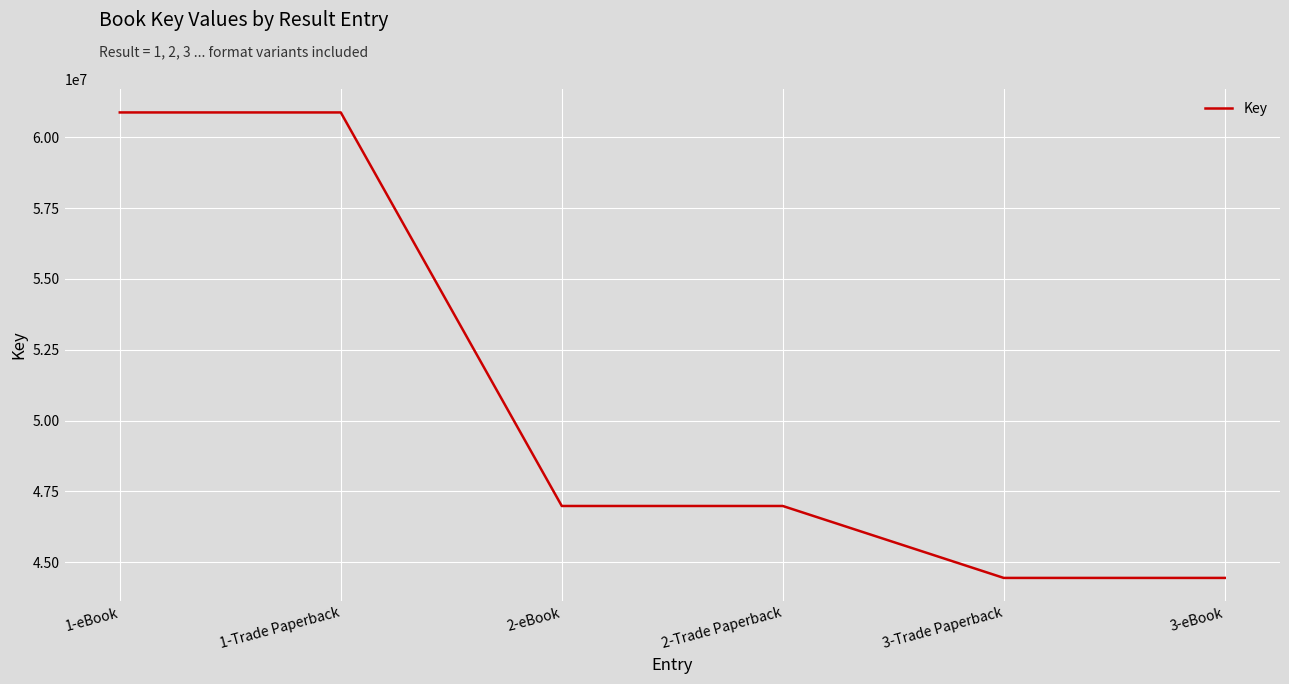

What is the approximate value at 3-eBook, to the nearest 50?

44445750